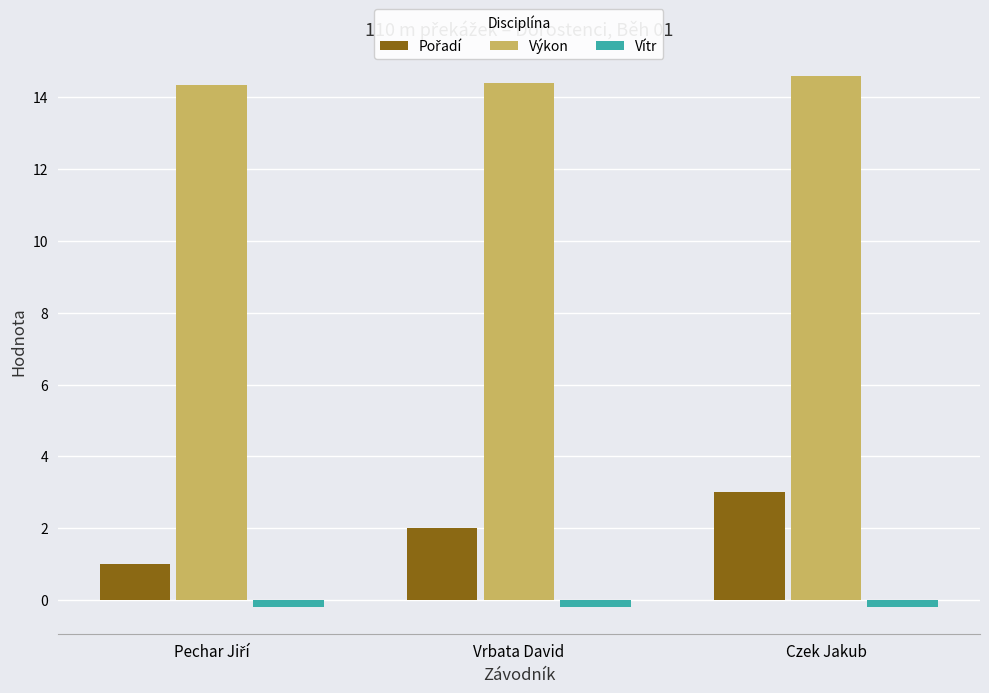

Is it true that Výkon equals 14.4 at Vrbata David?

True